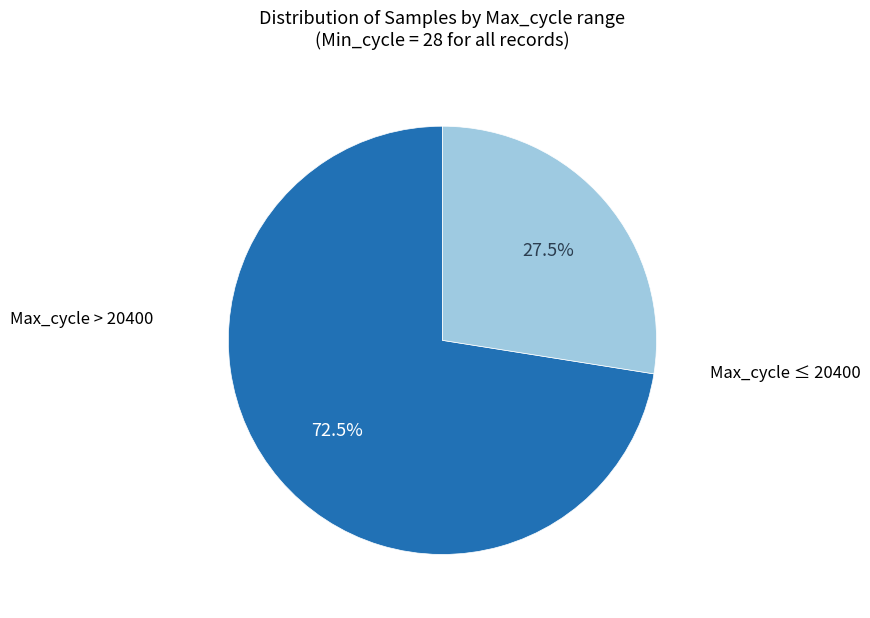

Is there any slice that represents more than half of the pie?

Yes